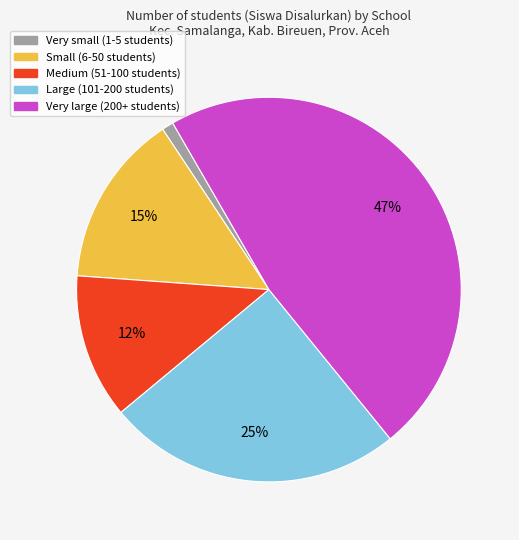

How many slices are in this pie chart?

5